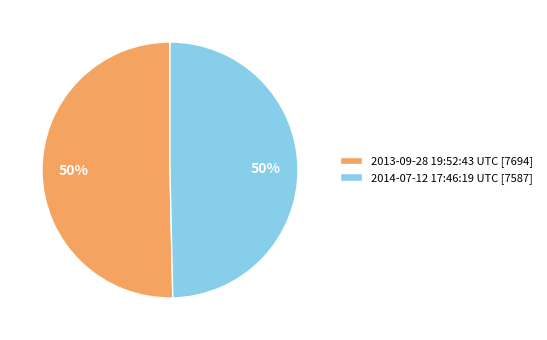

Do 2014-07-12 17:46:19 UTC and 2013-09-28 19:52:43 UTC together represent more than half of the pie?

Yes